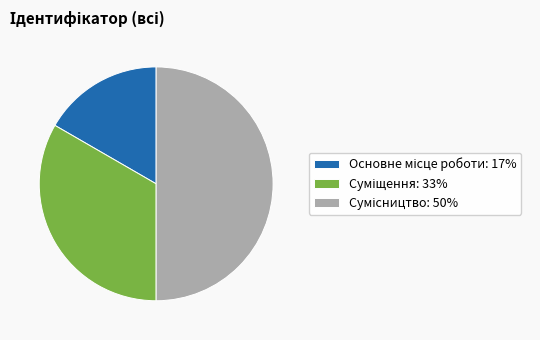

Count the number of slices in the pie.

3